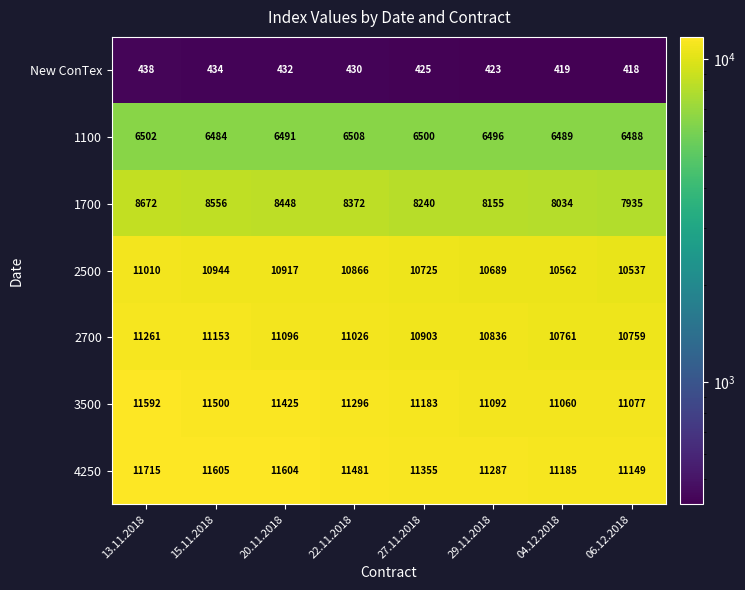

How many series are shown in this chart?

7